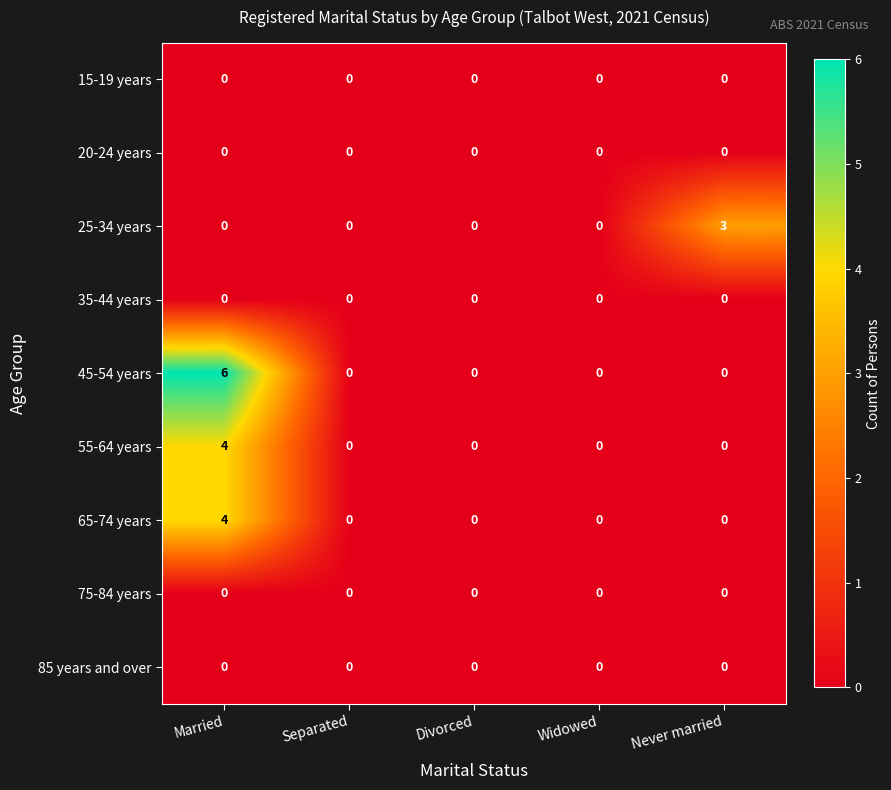

What is the spread (max minus min) of values at Never married?

3